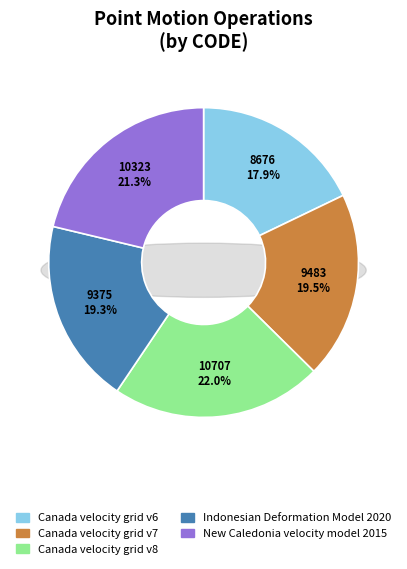

How much of the chart is everything except Canada velocity grid v6?

82.1%